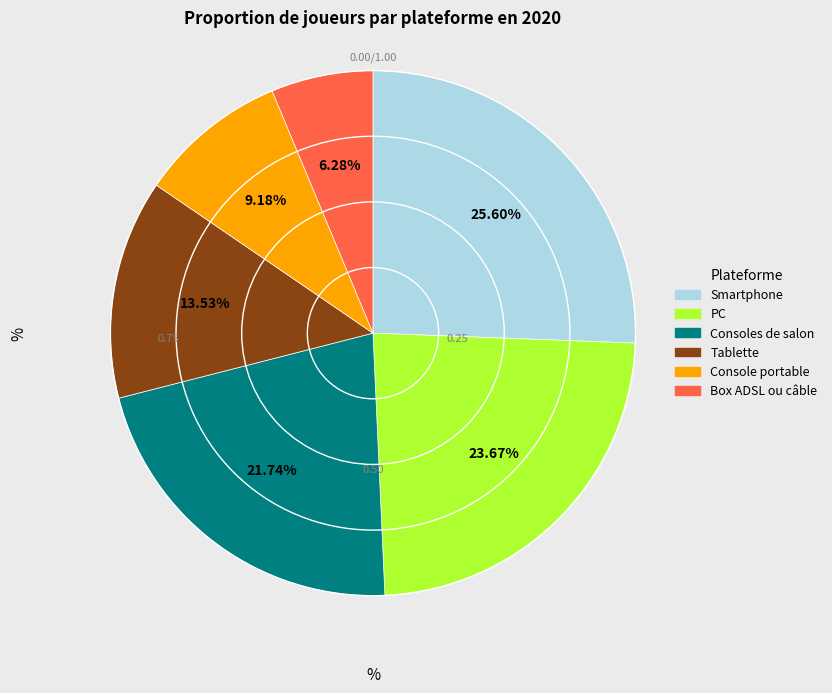

Rank the categories by value from lowest to highest.

Box ADSL ou câble, Console portable, Tablette, Consoles de salon, PC, Smartphone